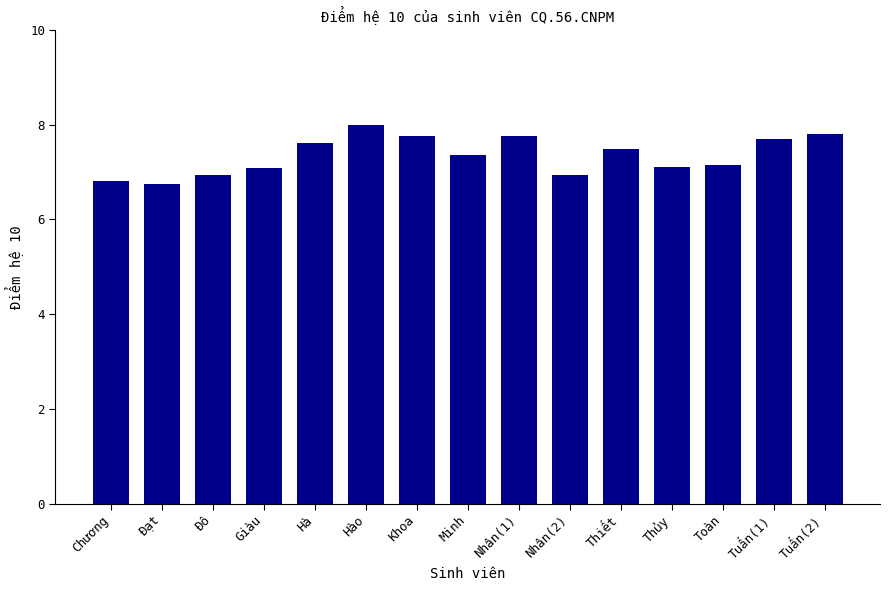

What is the change in value from Đô to Nhân(1)?

+0.8